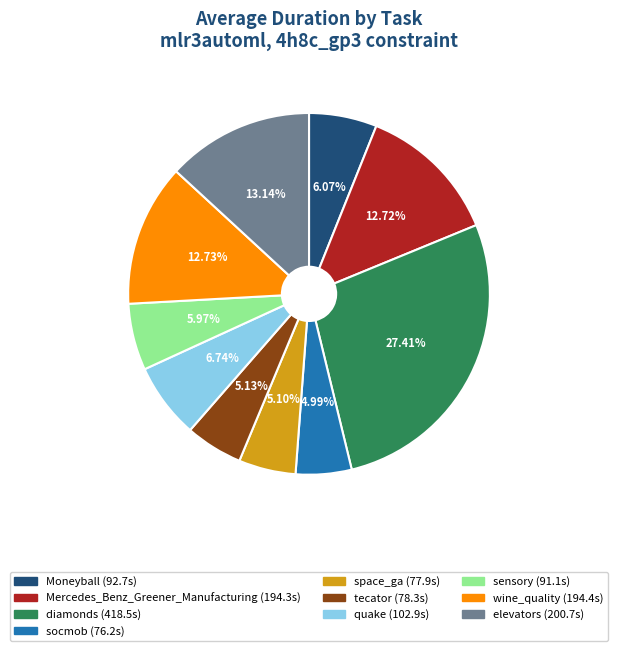

The quake slice represents 1% of the pie. True or false?

False